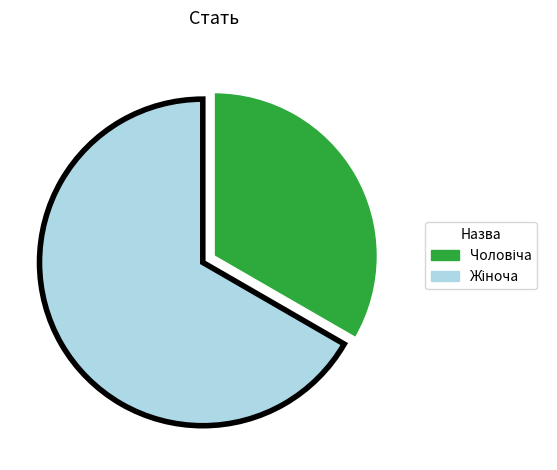

Is there any slice that represents more than half of the pie?

Yes